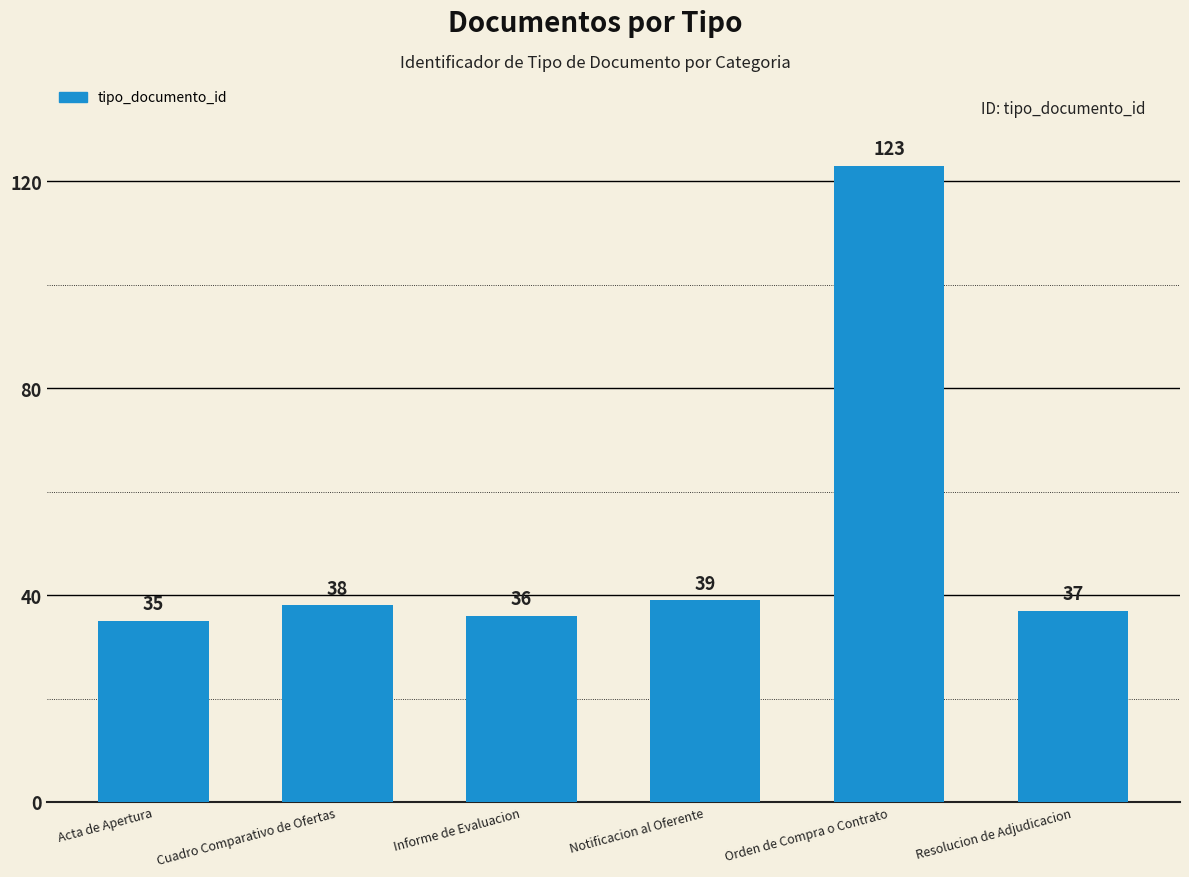

What value does the data have at Orden de Compra o Contrato, to the nearest 10?

120